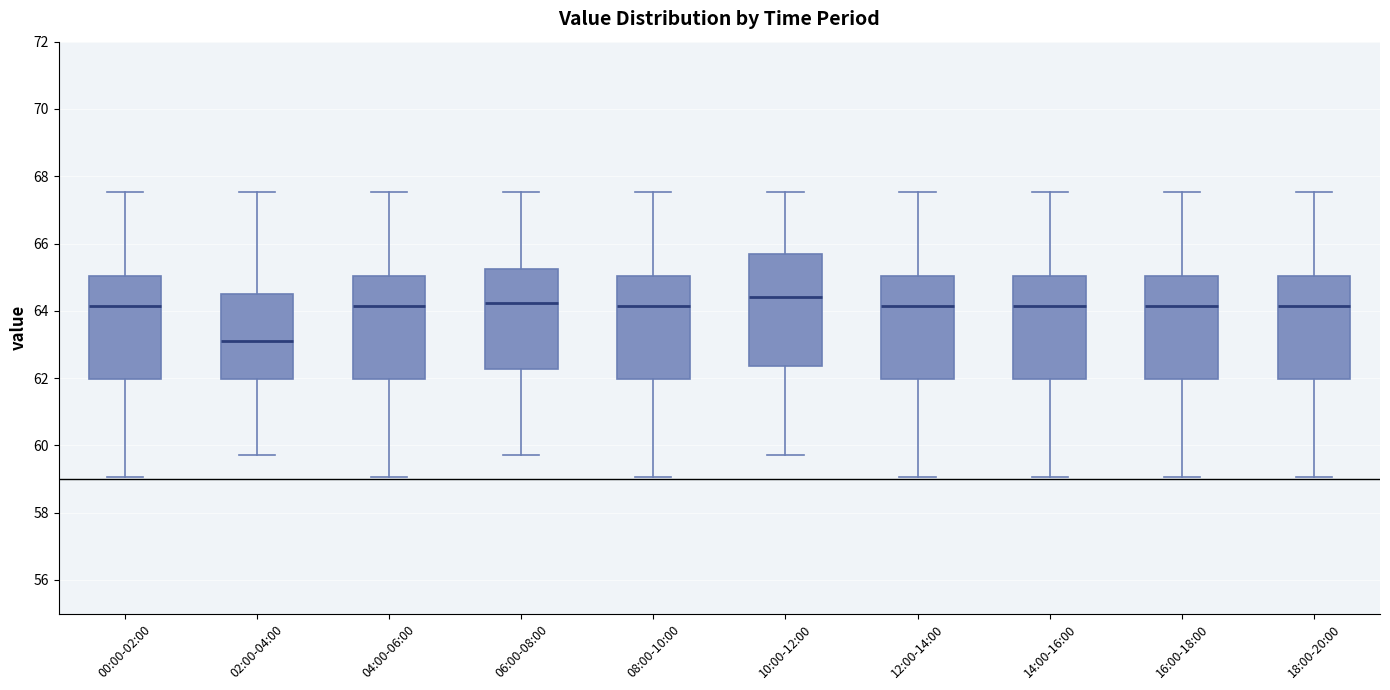

Reading left to right, read every box against the y-axis: the position of its median line, the range the box covers, and the ends of its whiskers. The values are not printed on the chart, so give them approximately, as read against the axis.

00:00-02:00: median 64.2, box 62.0 to 65.0, whiskers 59.0 to 67.6
02:00-04:00: median 63.2, box 62.0 to 64.4, whiskers 59.8 to 67.6
04:00-06:00: median 64.2, box 62.0 to 65.0, whiskers 59.0 to 67.6
06:00-08:00: median 64.2, box 62.2 to 65.2, whiskers 59.8 to 67.6
08:00-10:00: median 64.2, box 62.0 to 65.0, whiskers 59.0 to 67.6
10:00-12:00: median 64.4, box 62.4 to 65.8, whiskers 59.8 to 67.6
12:00-14:00: median 64.2, box 62.0 to 65.0, whiskers 59.0 to 67.6
14:00-16:00: median 64.2, box 62.0 to 65.0, whiskers 59.0 to 67.6
16:00-18:00: median 64.2, box 62.0 to 65.0, whiskers 59.0 to 67.6
18:00-20:00: median 64.2, box 62.0 to 65.0, whiskers 59.0 to 67.6